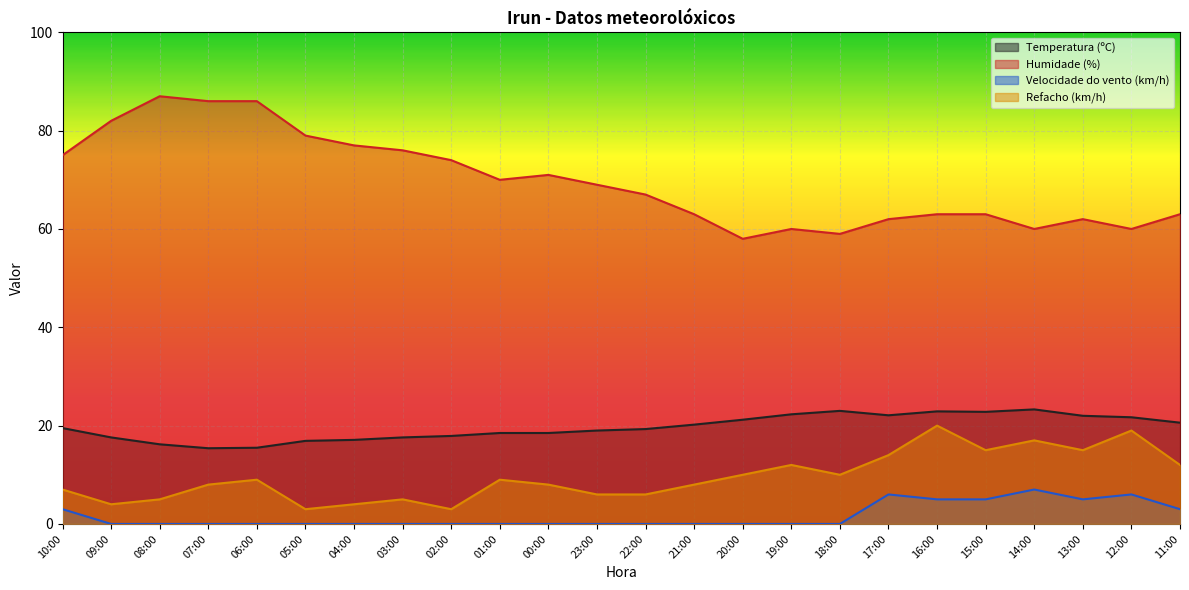

What is the difference between the Refacho (km/h) values at 21:00 and 15:00?

7.0